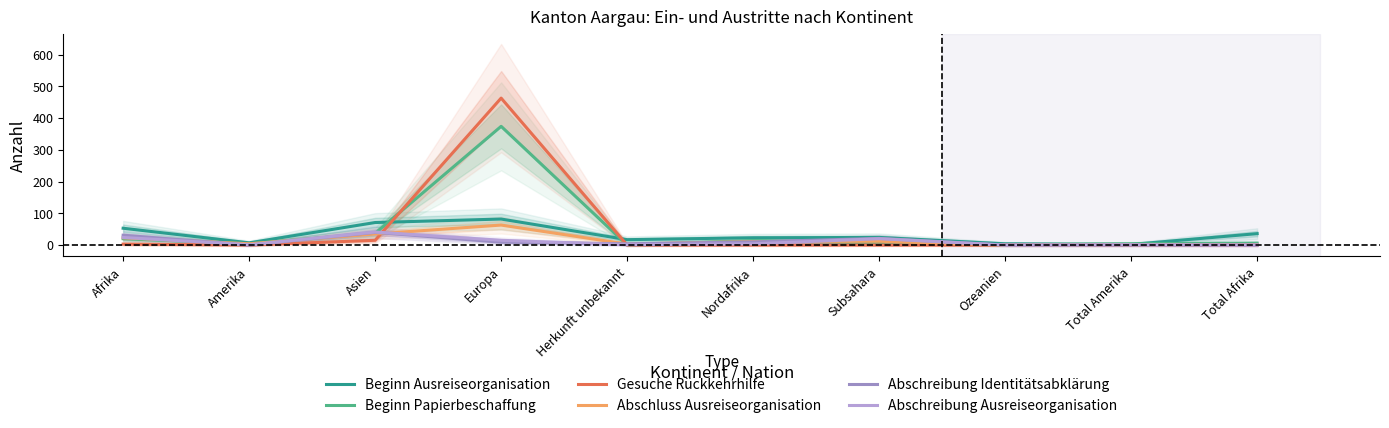

Where does the Beginn Papierbeschaffung series first go above 6?

Afrika